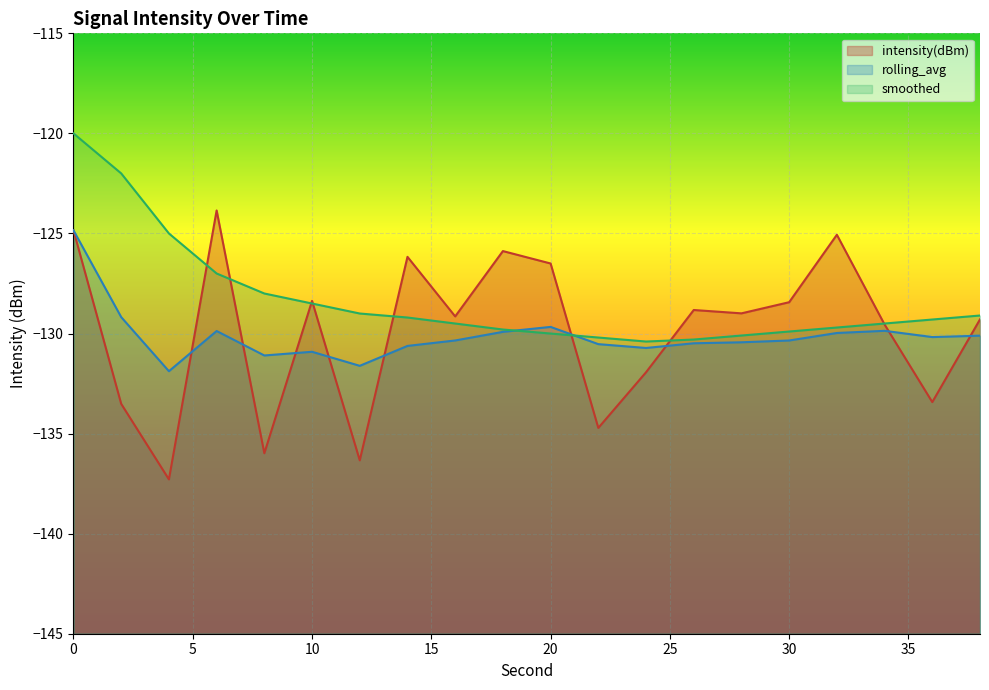

How many lines are shown in the chart?

3